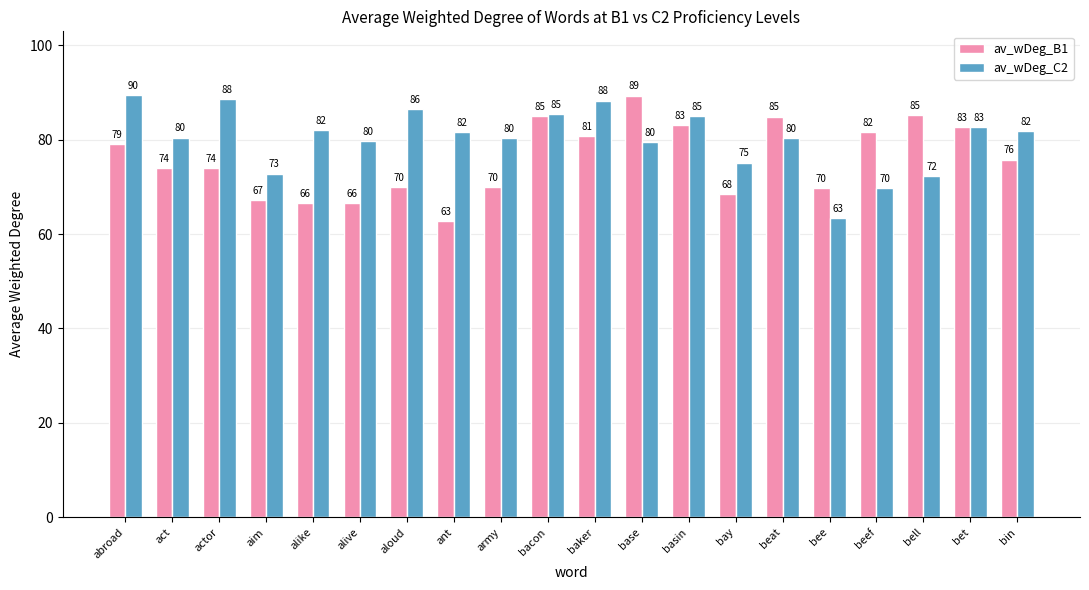

List the series in order of their peak value, highest first.

av_wDeg_C2, av_wDeg_B1